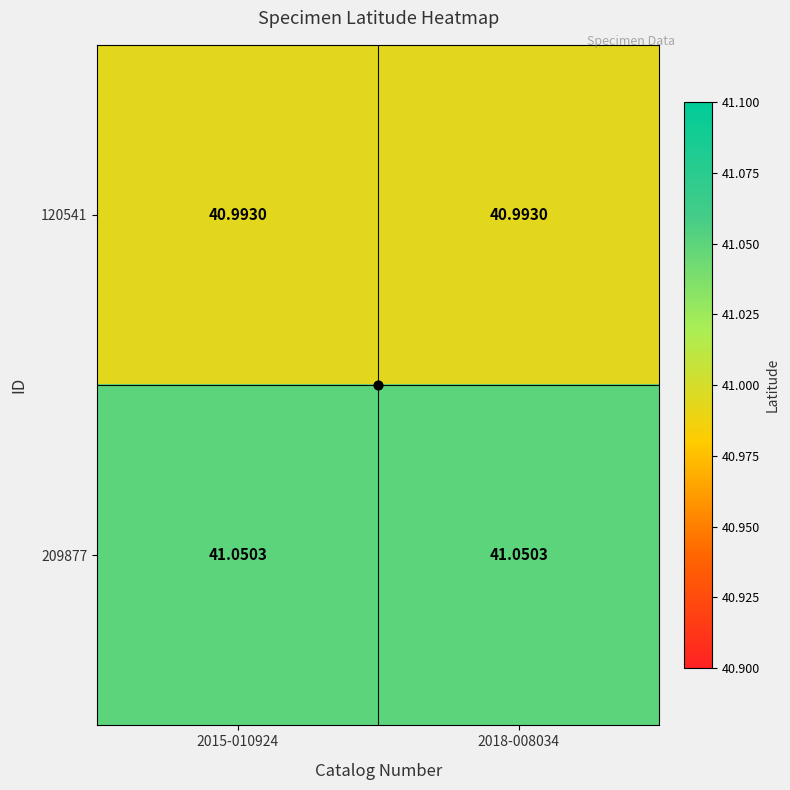

Is the value of 209877 at 2015-010924 greater than the value of 120541 at 2015-010924?

Yes